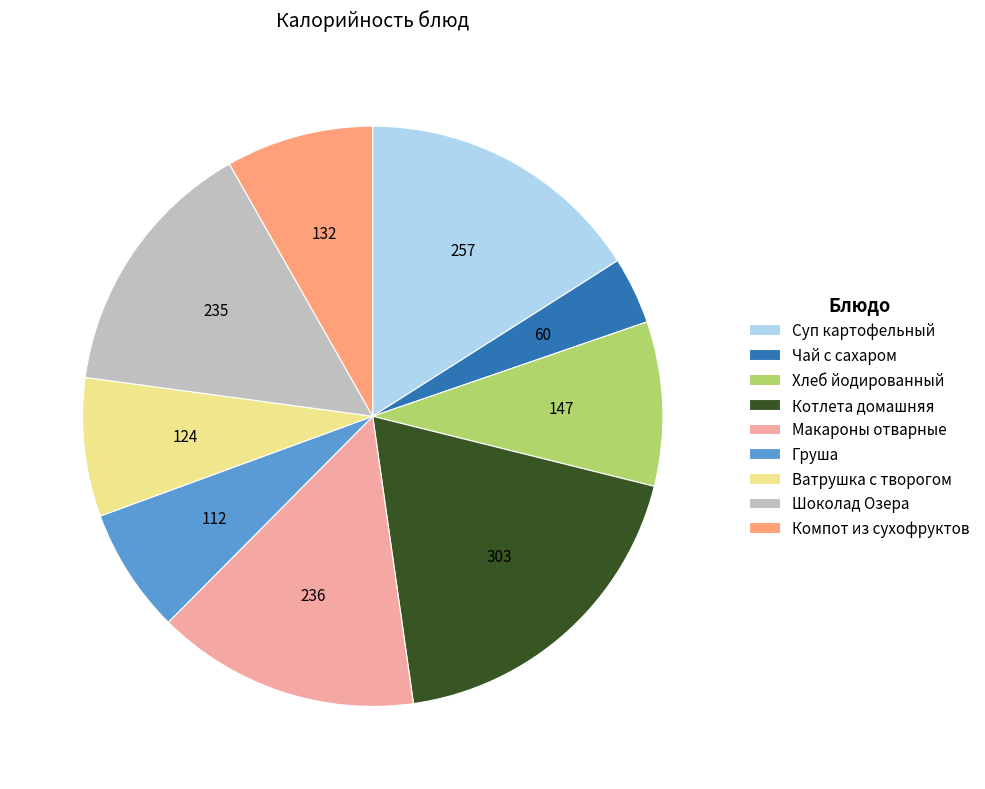

Is the sum of Груша and Суп картофельный greater than half?

No